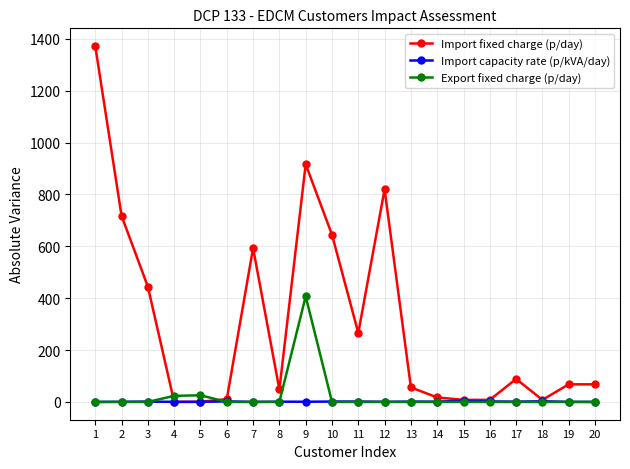

How many lines are shown in the chart?

3